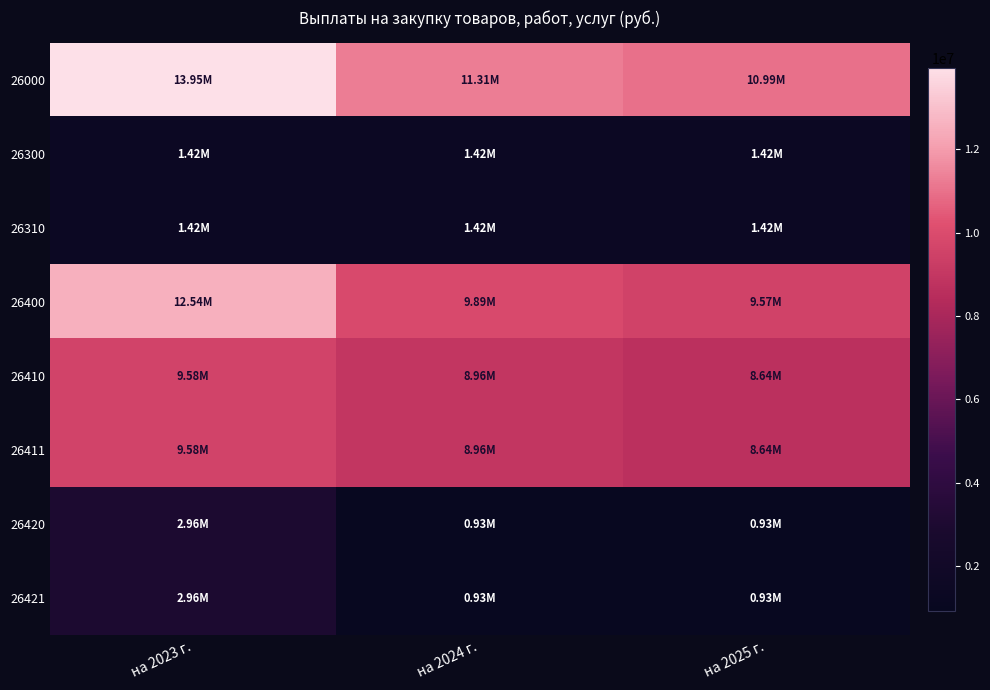

Reading right to left, transcribe all the data shown in this chart.

26000: на 2025 г.=10988078.0	на 2024 г.=11307230.0	на 2023 г.=13953897.5
26300: на 2025 г.=1415800.0	на 2024 г.=1415800.0	на 2023 г.=1415800.0
26310: на 2025 г.=1415800.0	на 2024 г.=1415800.0	на 2023 г.=1415800.0
26400: на 2025 г.=9572278.0	на 2024 г.=9891430.0	на 2023 г.=12538097.5
26410: на 2025 г.=8643822.0	на 2024 г.=8962973.0	на 2023 г.=9581666.6
26411: на 2025 г.=8643822.0	на 2024 г.=8962973.0	на 2023 г.=9581666.6
26420: на 2025 г.=928456.0	на 2024 г.=928457.0	на 2023 г.=2956431.0
26421: на 2025 г.=928456.0	на 2024 г.=928457.0	на 2023 г.=2956431.0